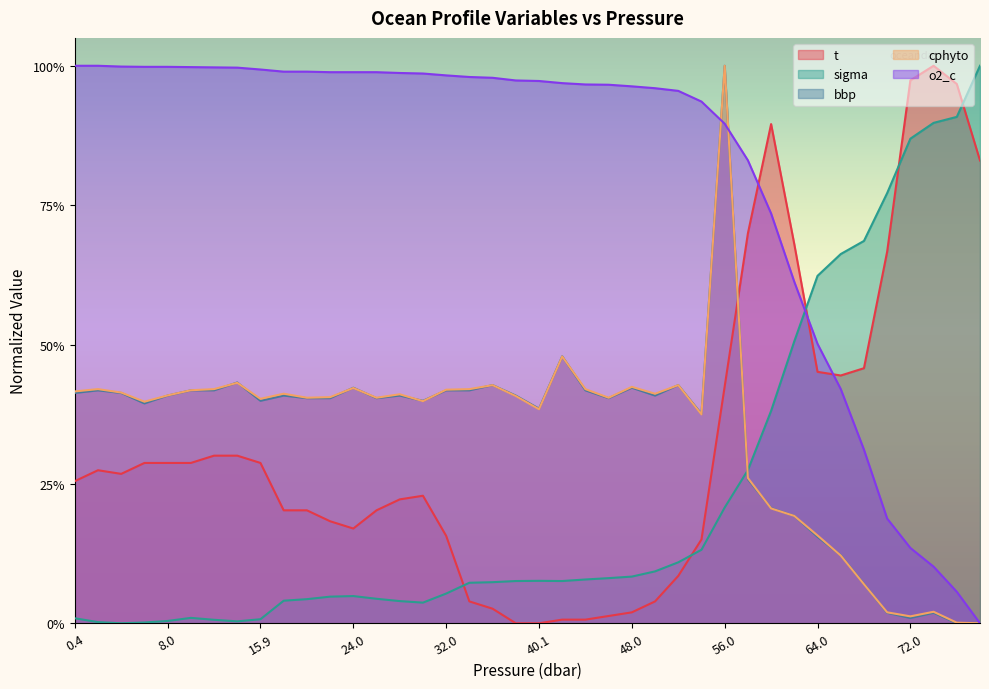

What is the value of the bbp point at the 33rd from the left?

0.2